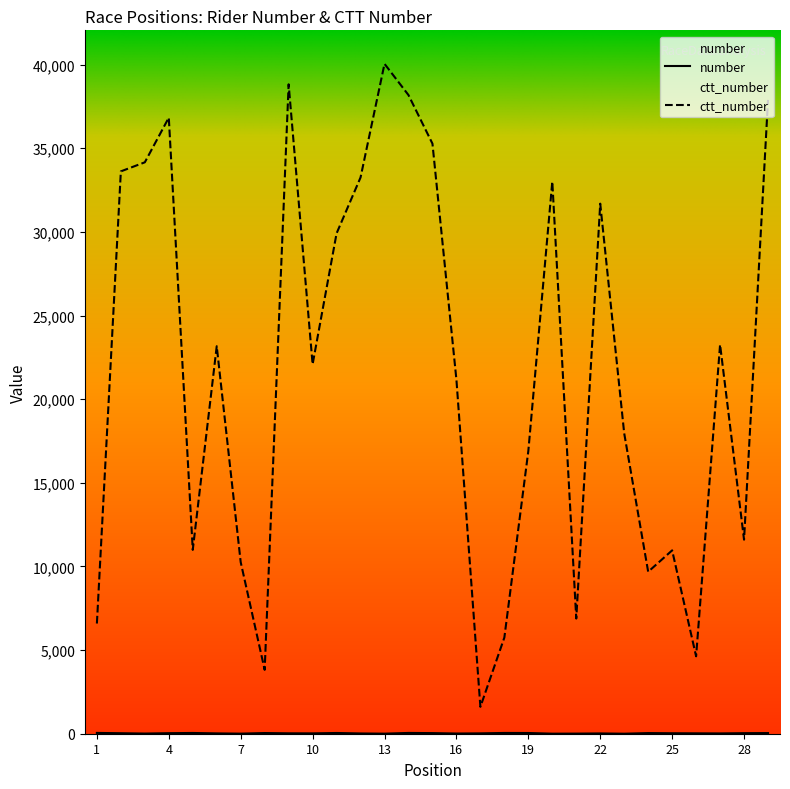

What is the value of the ctt_number point at the 20th from the left?

33009